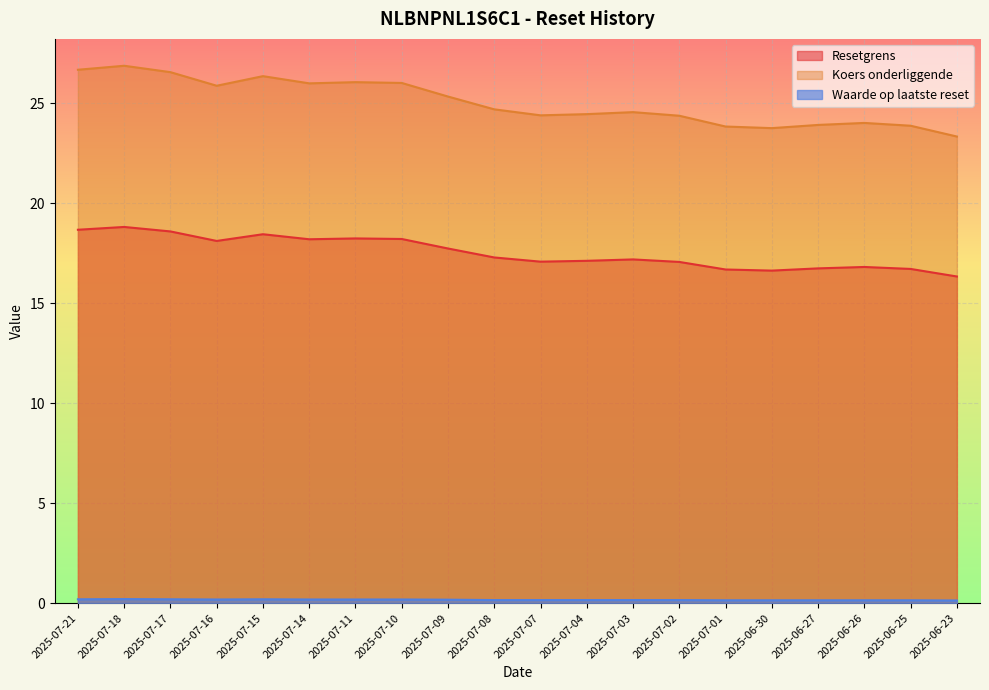

What is the difference between the Resetgrens values at 2025-06-25 and 2025-07-11?

1.5